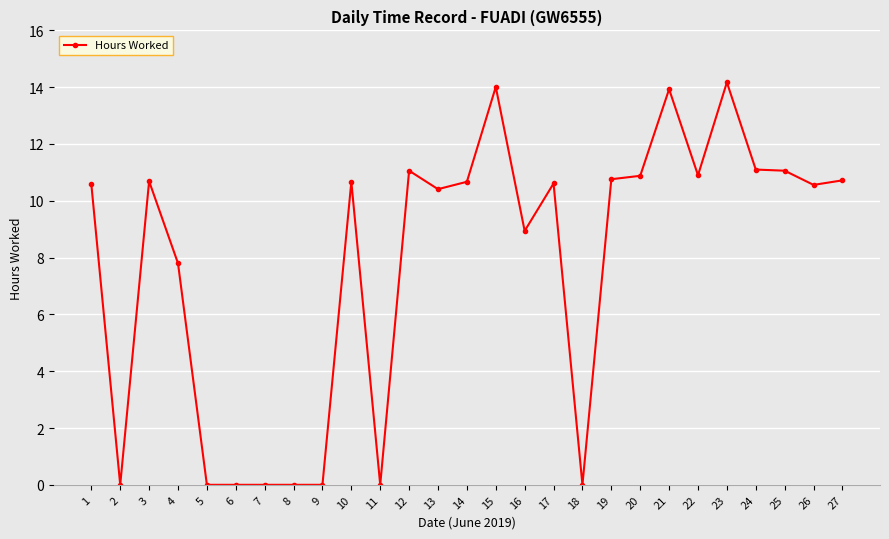

The value at 19 is 7.0. True or false?

False